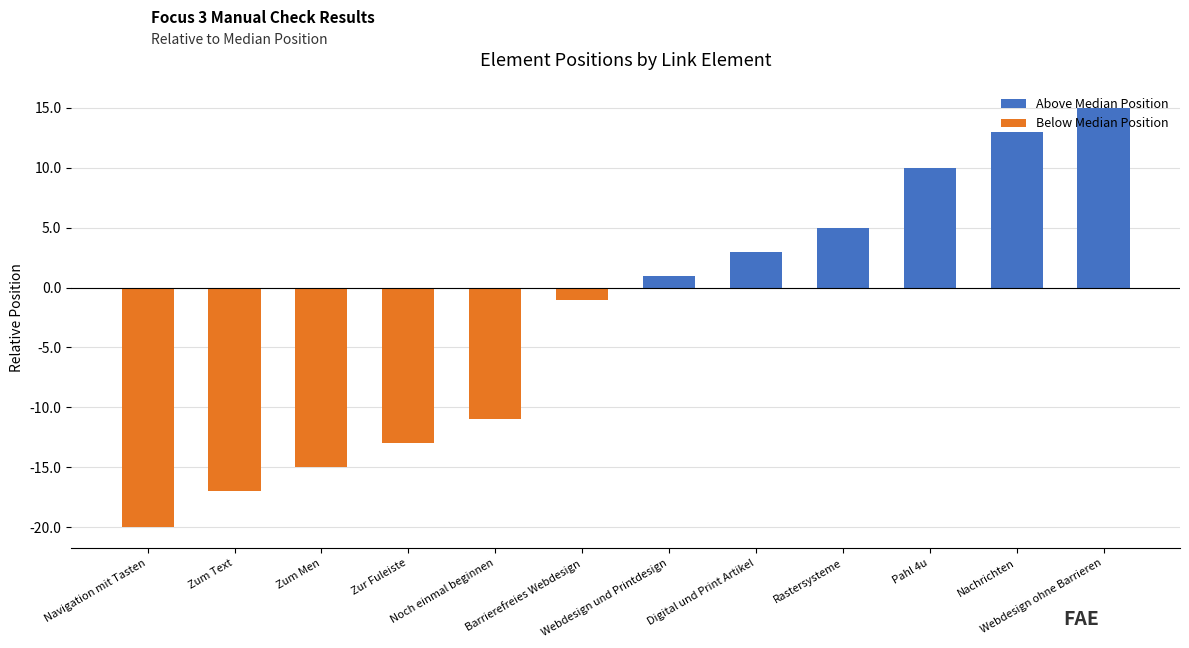

How many values in Below Median Position are below zero?

6